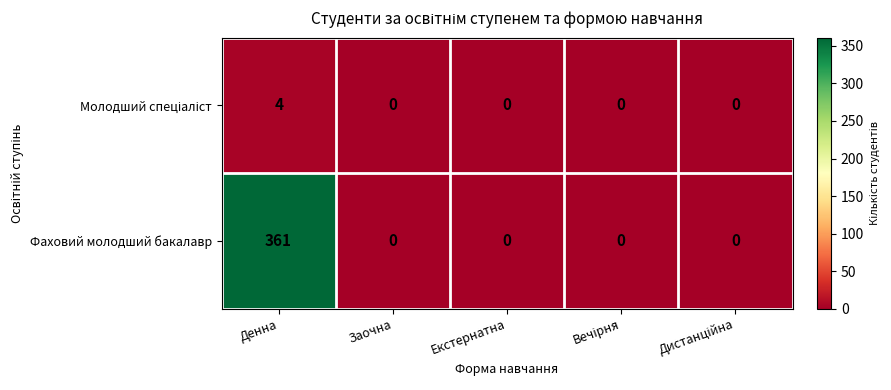

Which series has the widest spread of values?

Фаховий молодший бакалавр